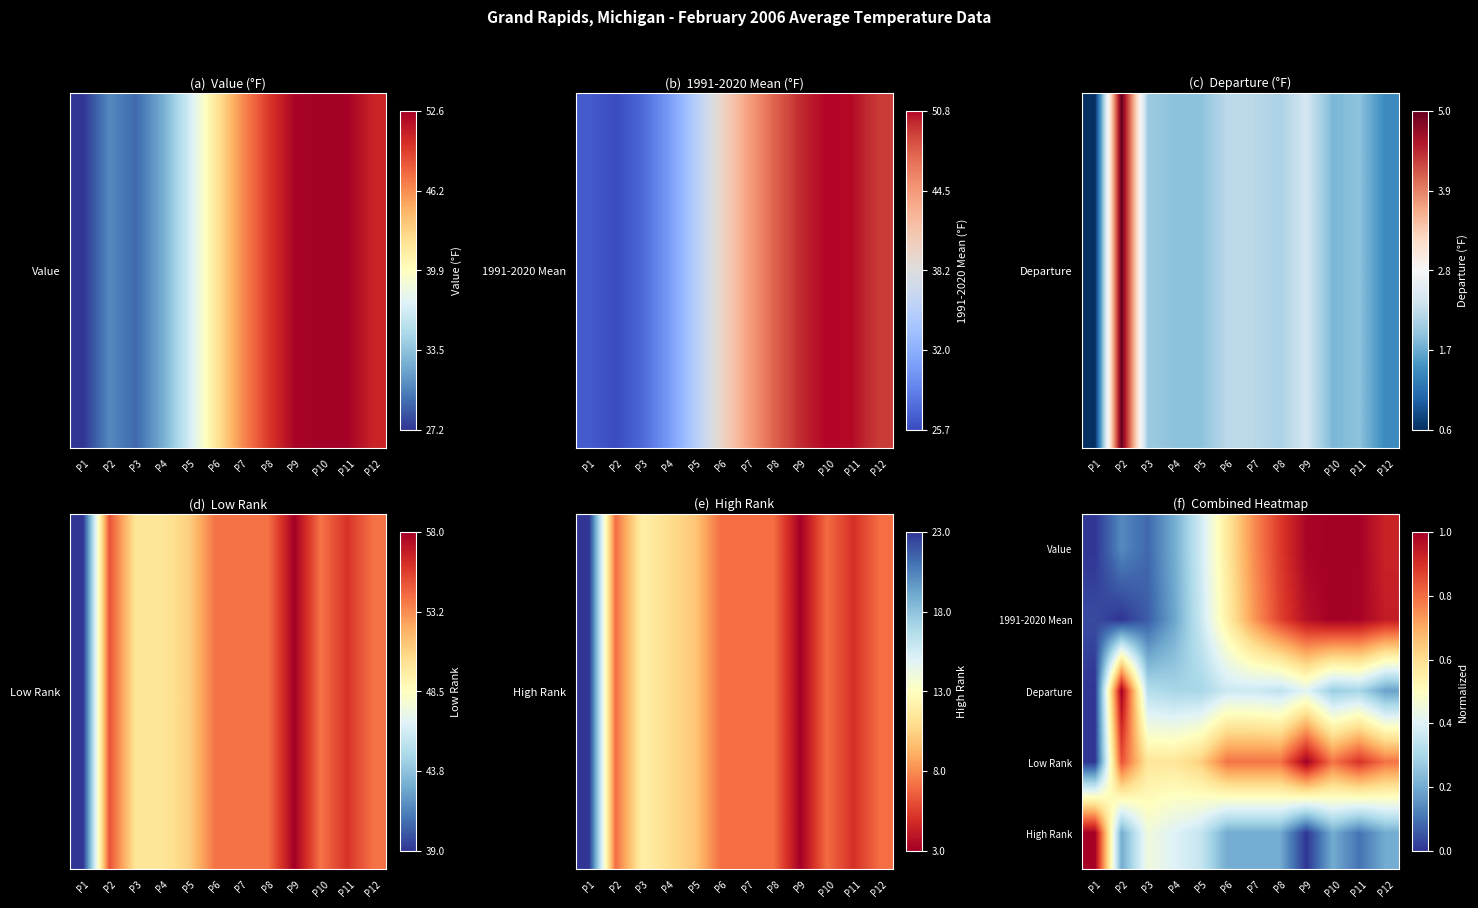

Which has a higher value, P12 or P11?

P11